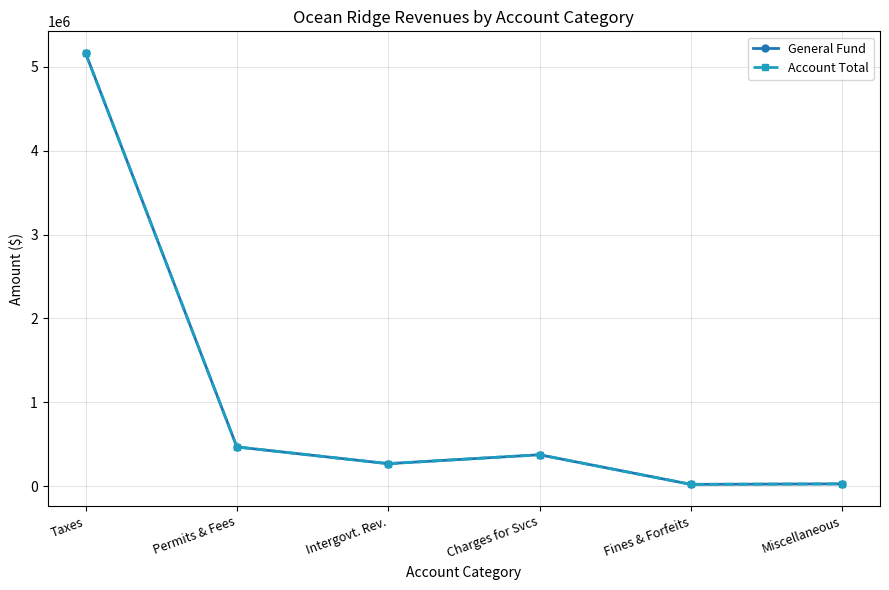

Where is Account Total nearest to the value 2593799?

Permits & Fees